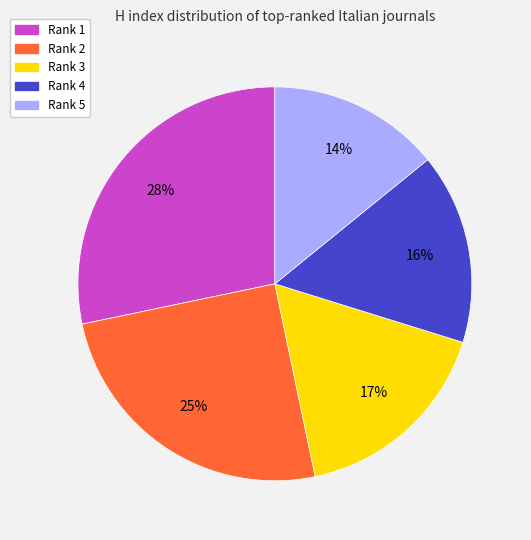

Is it true that Rank 3 is 24% of the pie?

False